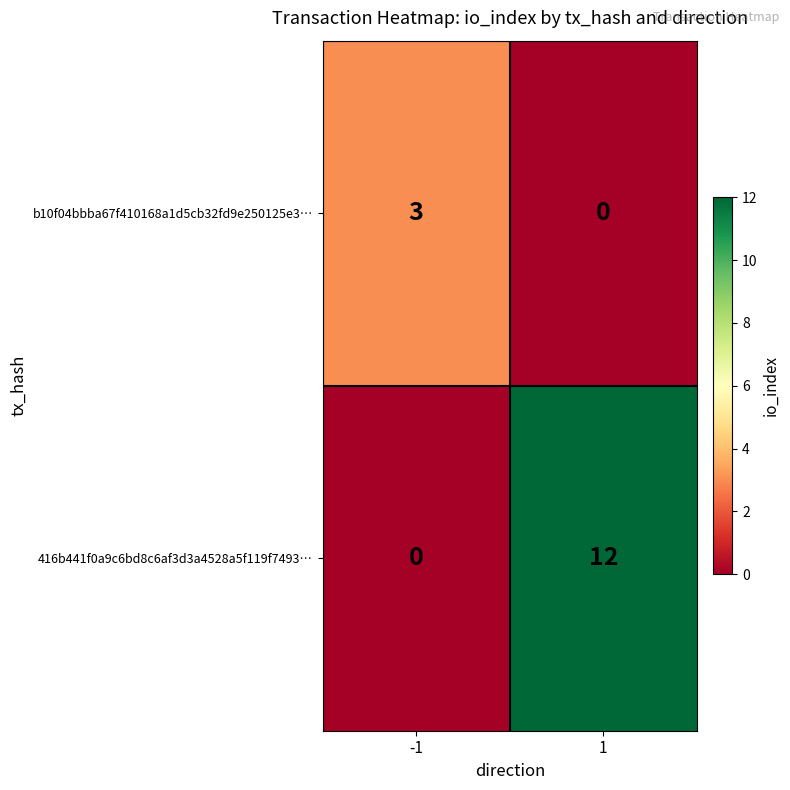

Which series has the largest range (max minus min)?

416b441f0a9c6bd8c6af3d3a4528a5f119f7493…